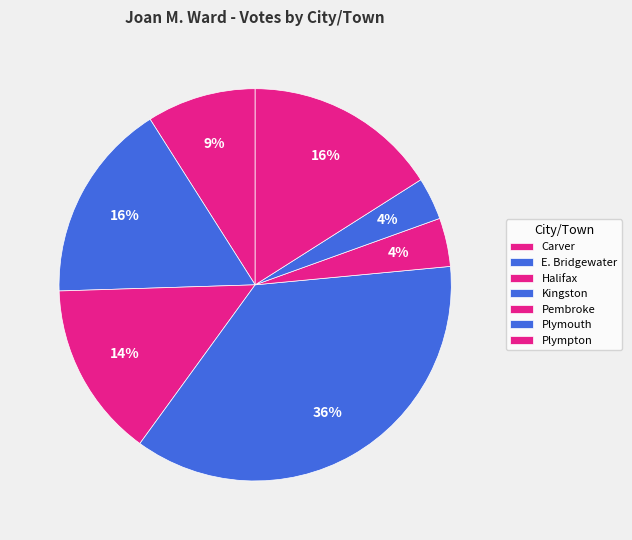

To the nearest percent, what is the combined percentage of Plympton and Halifax?

30%